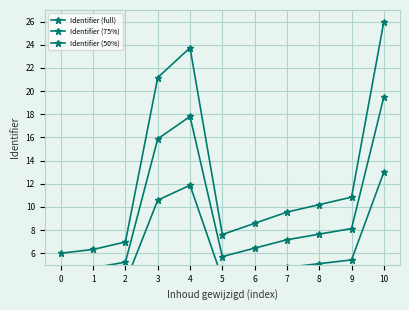

What is the smallest value displayed?

3.0